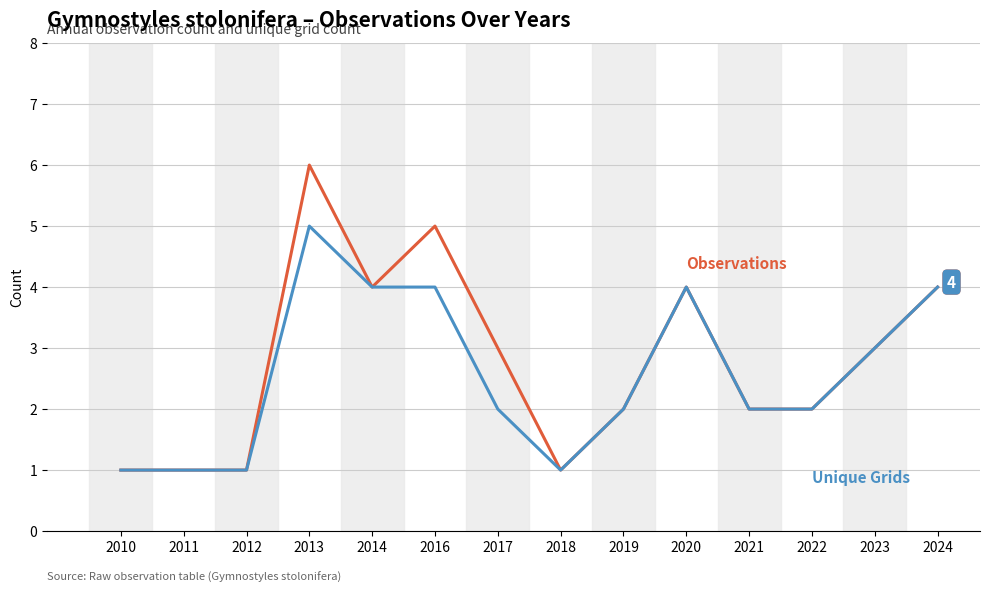

What is the maximum value shown in the chart?

6